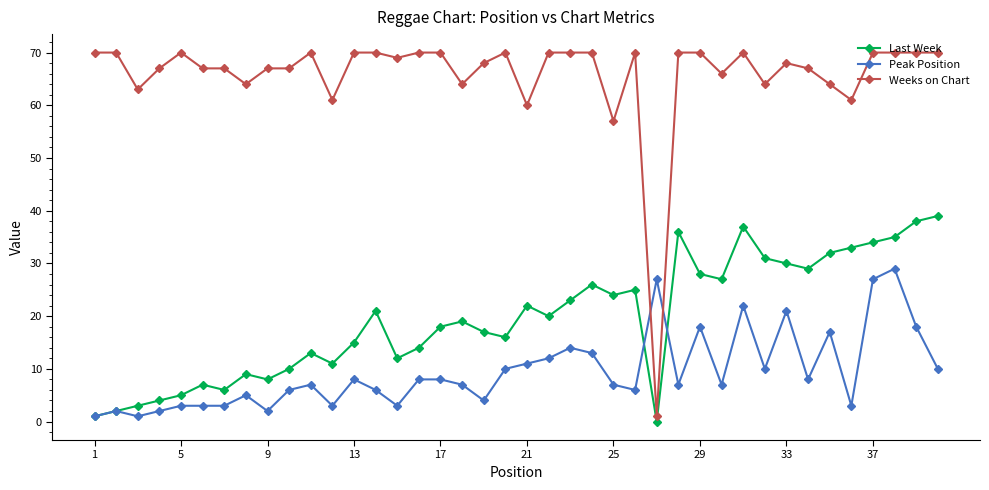

Which series ends up on top after the final intersection of Peak Position and Weeks on Chart?

Weeks on Chart